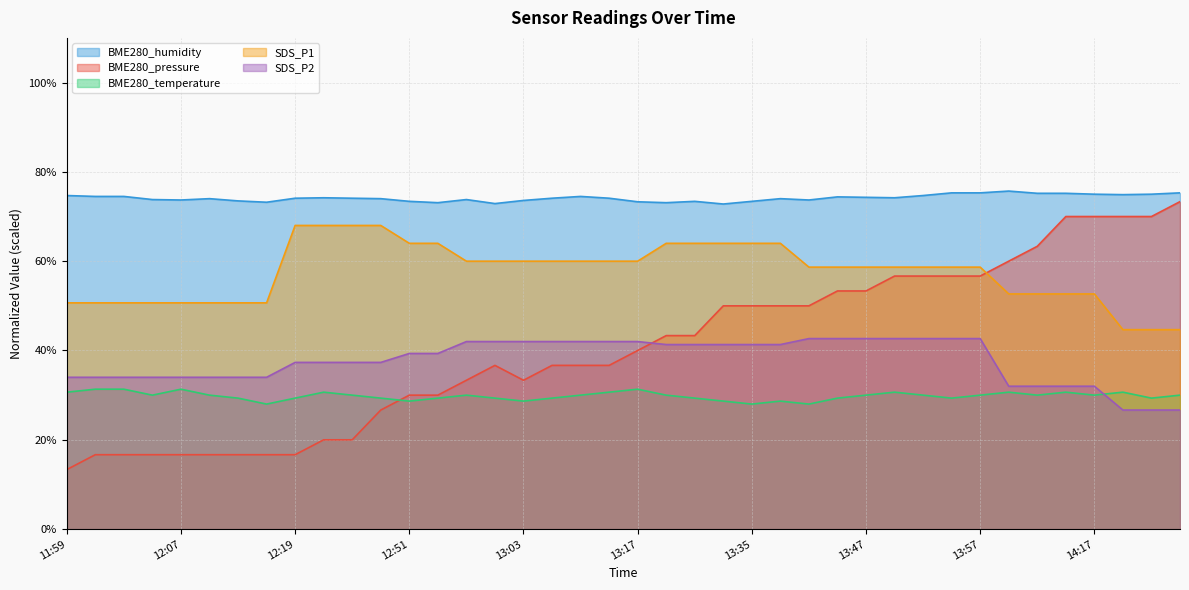

What are all the series names shown in the legend?

BME280_humidity, BME280_pressure, BME280_temperature, SDS_P1, SDS_P2